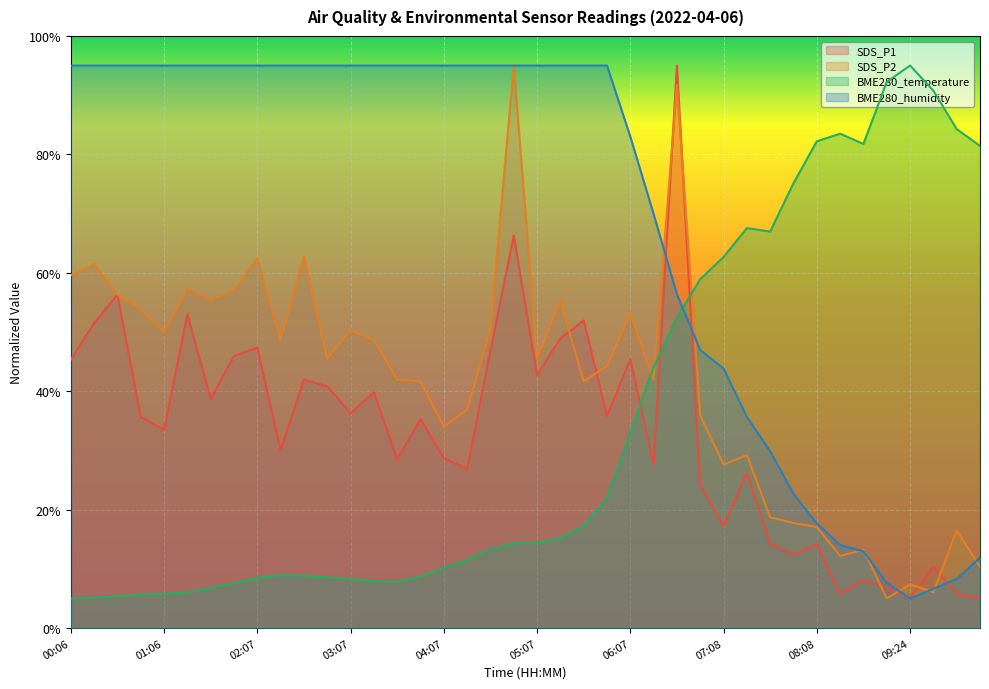

Which series has the largest total across all categories?

BME280_humidity